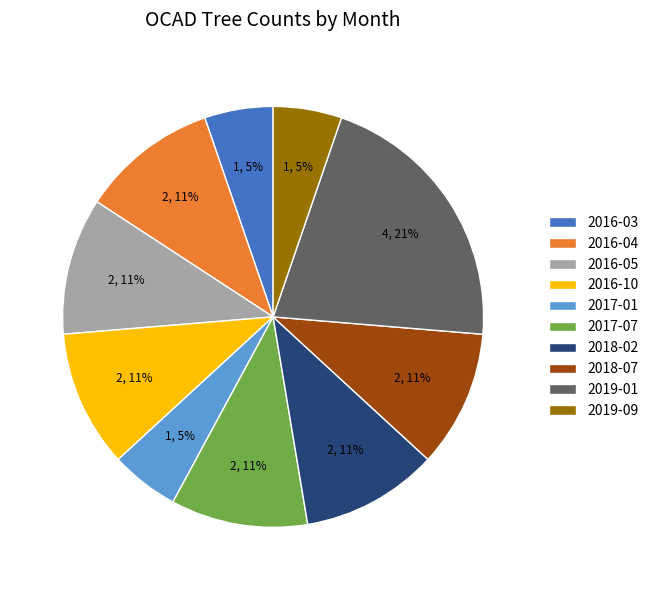

To the nearest percent, what is the average slice percentage?

10%